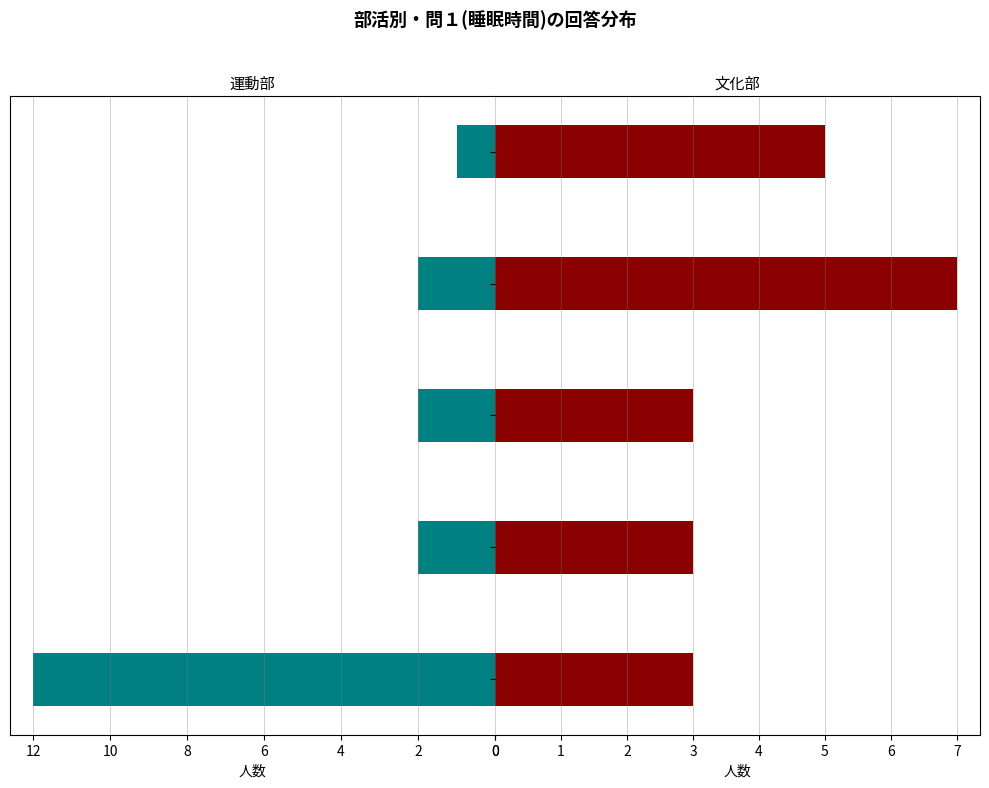

Which series has the largest range (max minus min)?

運動部